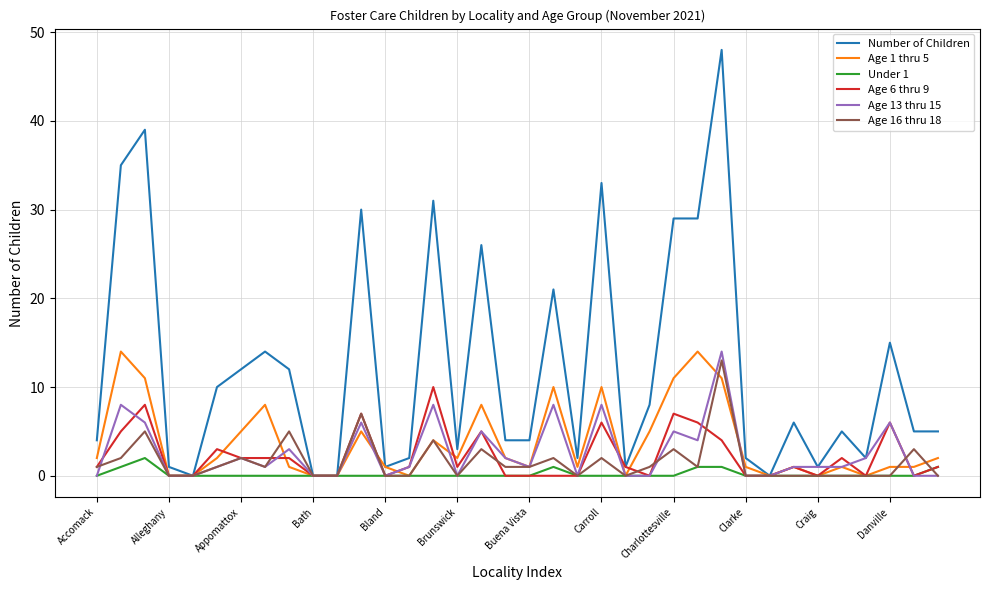

How many lines are shown in the chart?

6